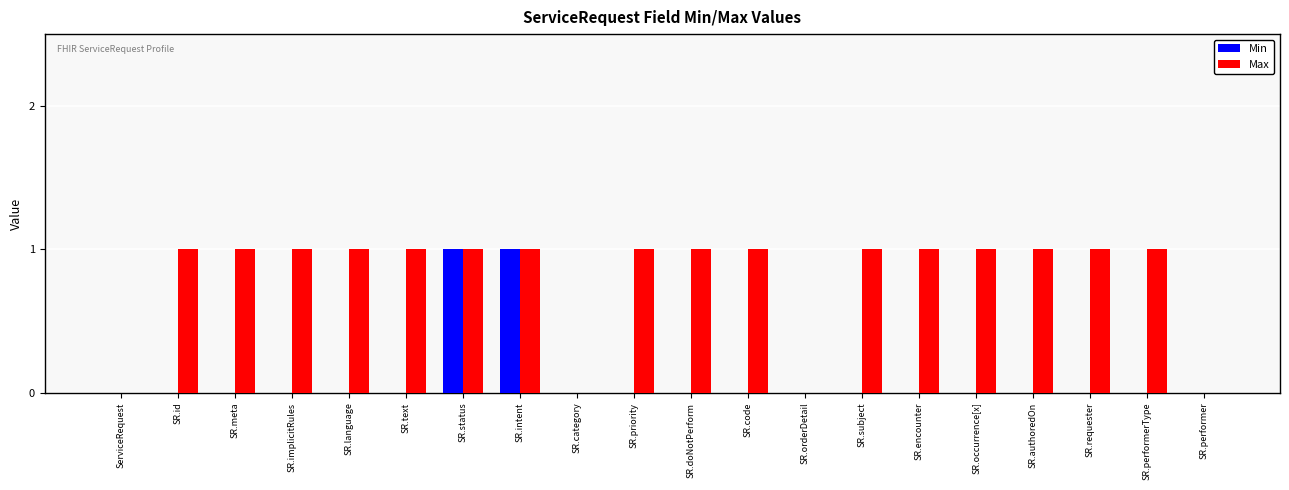

Reading left to right, list all the values displayed in this chart.

Min: 0	0	0	0	0	0	1	1	0	0	0	0	0	0	0	0	0	0	0	0
Max: 0	1	1	1	1	1	1	1	0	1	1	1	0	1	1	1	1	1	1	0